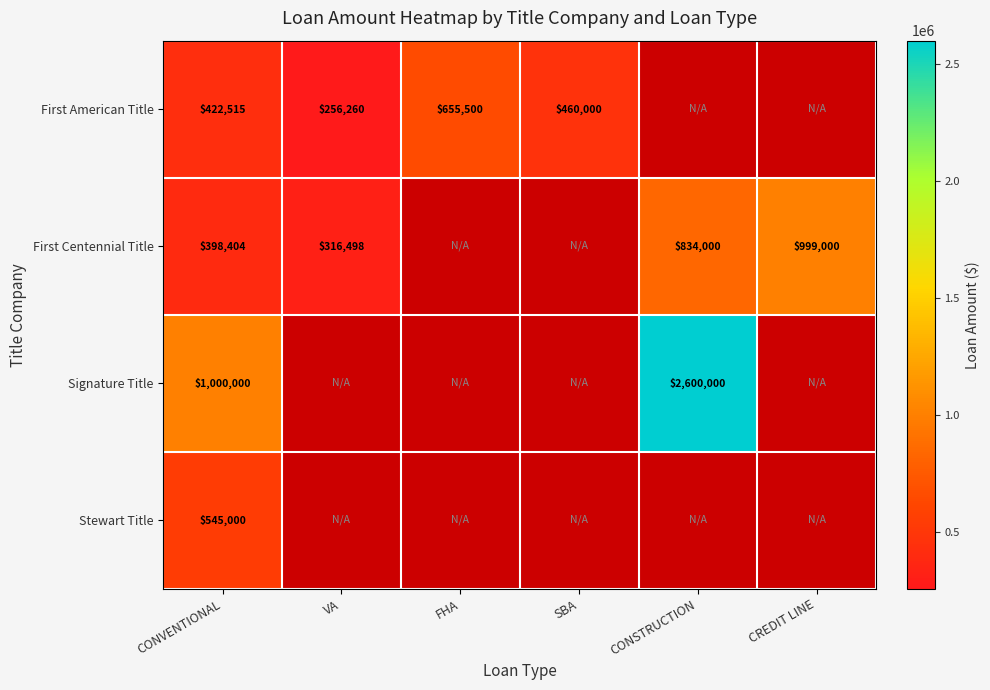

At which category is the sum across all series the highest?

CONVENTIONAL